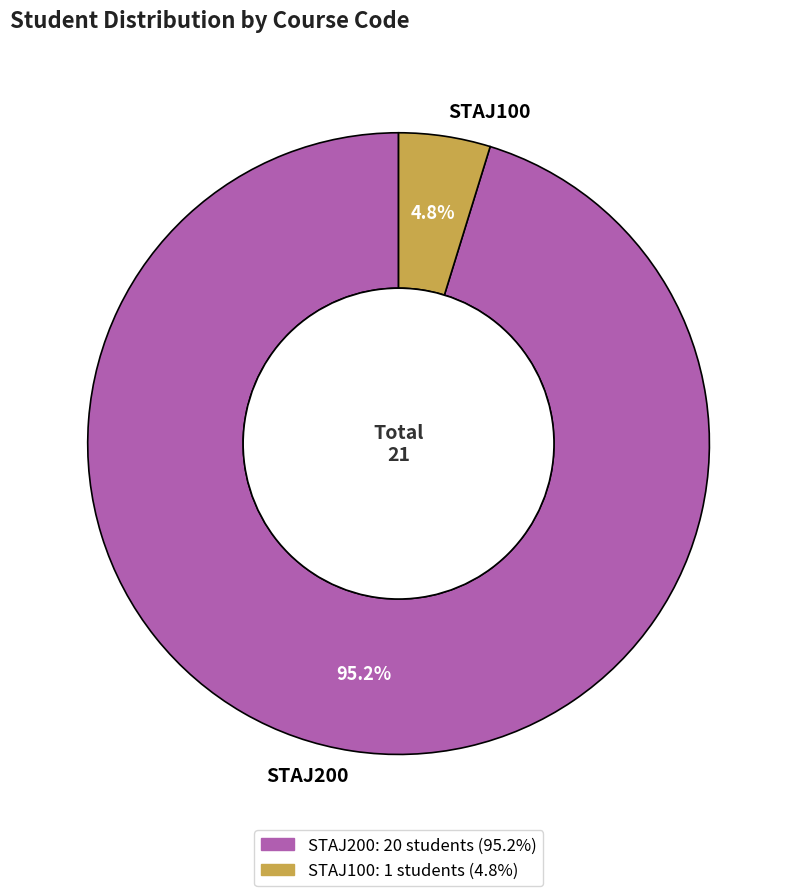

What is the total percentage of STAJ100 and STAJ200?

100.0%